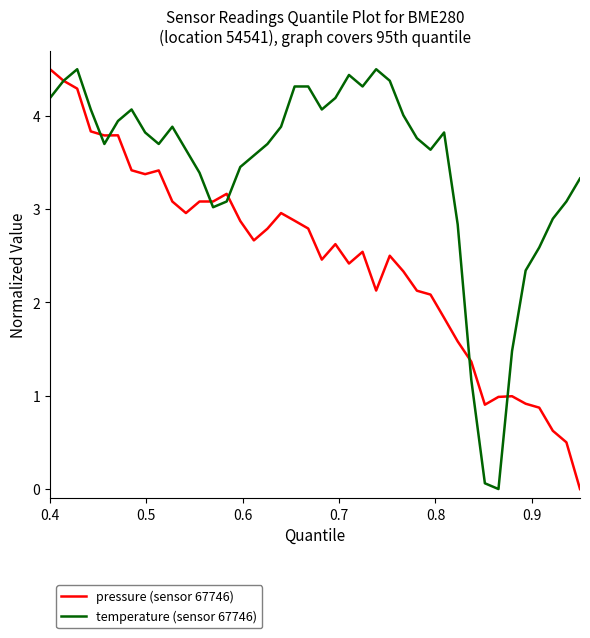

List the series in order of their overall mean, lowest first.

pressure (sensor 67746), temperature (sensor 67746)